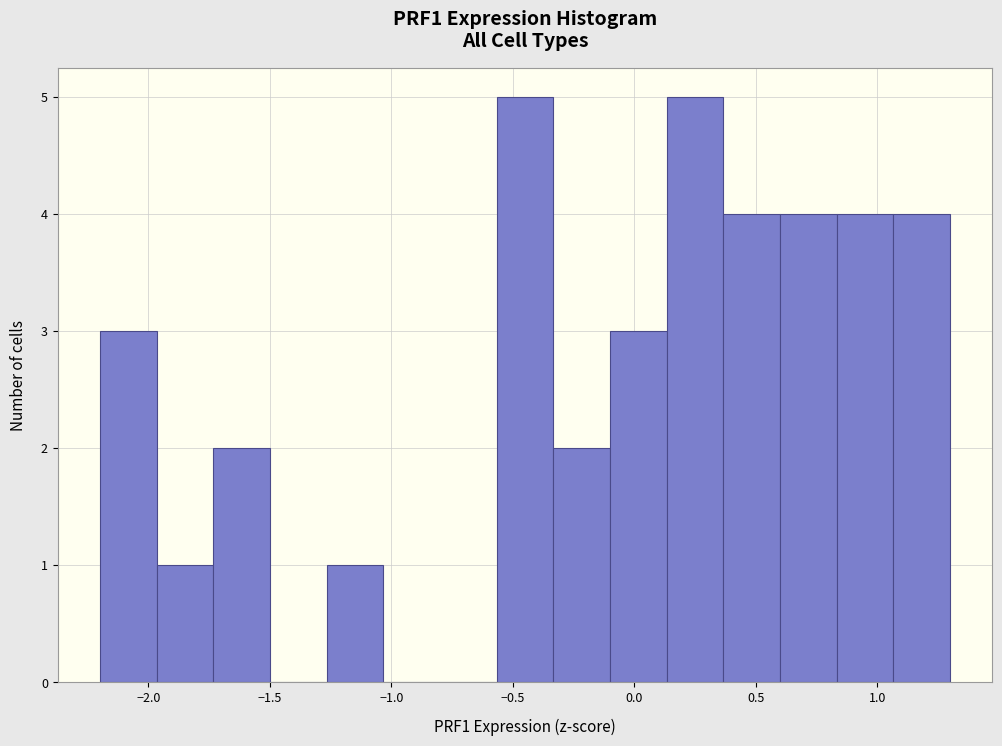

Reading left to right, transcribe this chart: for each bar, give the range it covers on the x-axis and its height. Neither the bar edges nor the heights are printed on the chart, so give them approximately, as read against the axes.

-2.20 to -1.95: 3
-1.95 to -1.75: 1
-1.75 to -1.50: 2
-1.50 to -1.25: 0
-1.25 to -1.05: 1
-1.05 to -0.80: 0
-0.80 to -0.55: 0
-0.55 to -0.35: 5
-0.35 to -0.10: 2
-0.10 to 0.15: 3
0.15 to 0.35: 5
0.35 to 0.60: 4
0.60 to 0.85: 4
0.85 to 1.05: 4
1.05 to 1.30: 4